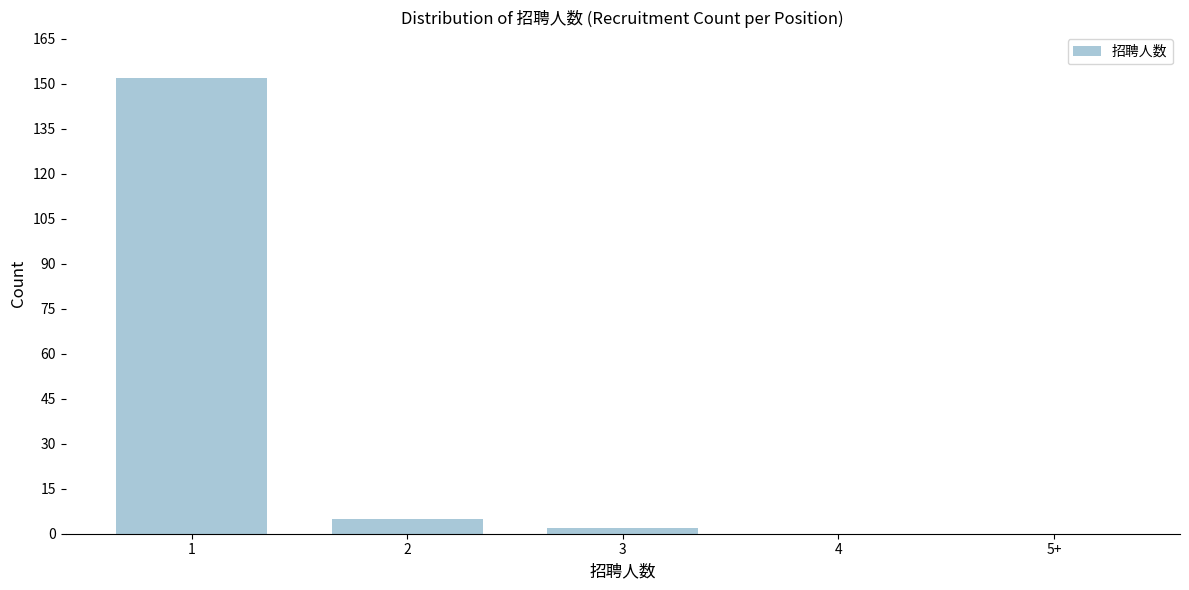

Reading left to right, transcribe all the data shown in this chart.

1=152	2=5	3=2	4=0	5+=0